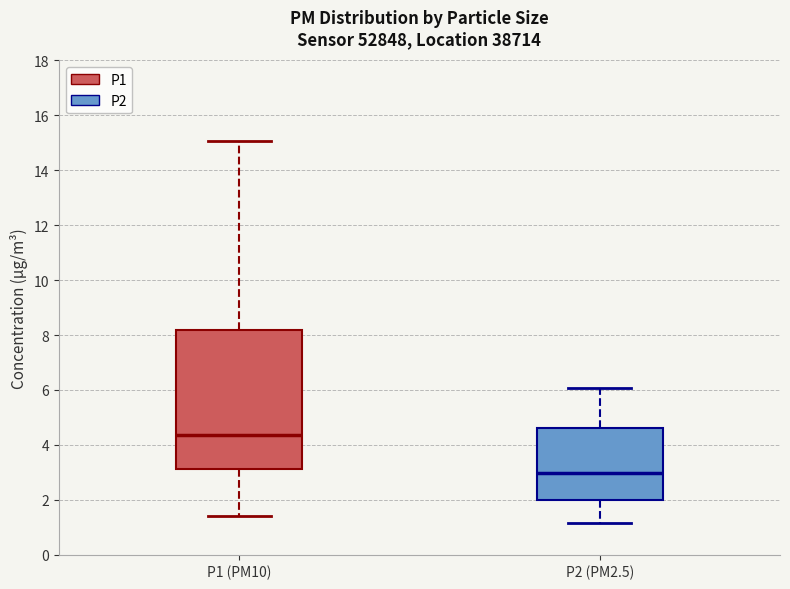

Comparing the boxes themselves (not the whiskers), which one is the tallest?

P1 (PM10)